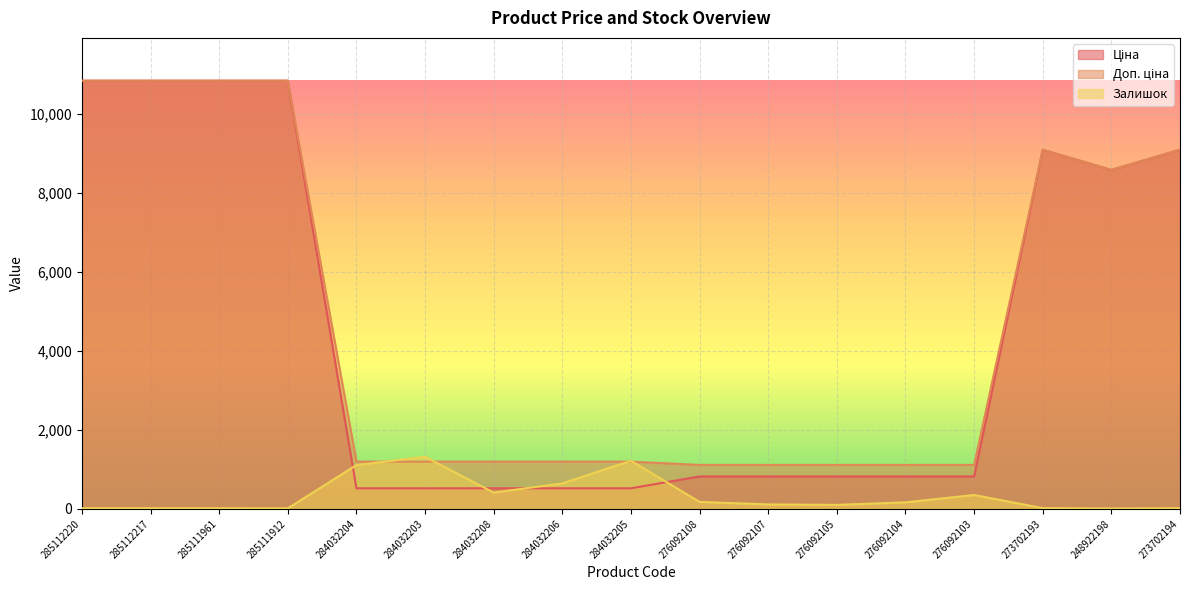

What is the total value across all series at 284032203?

3038.2